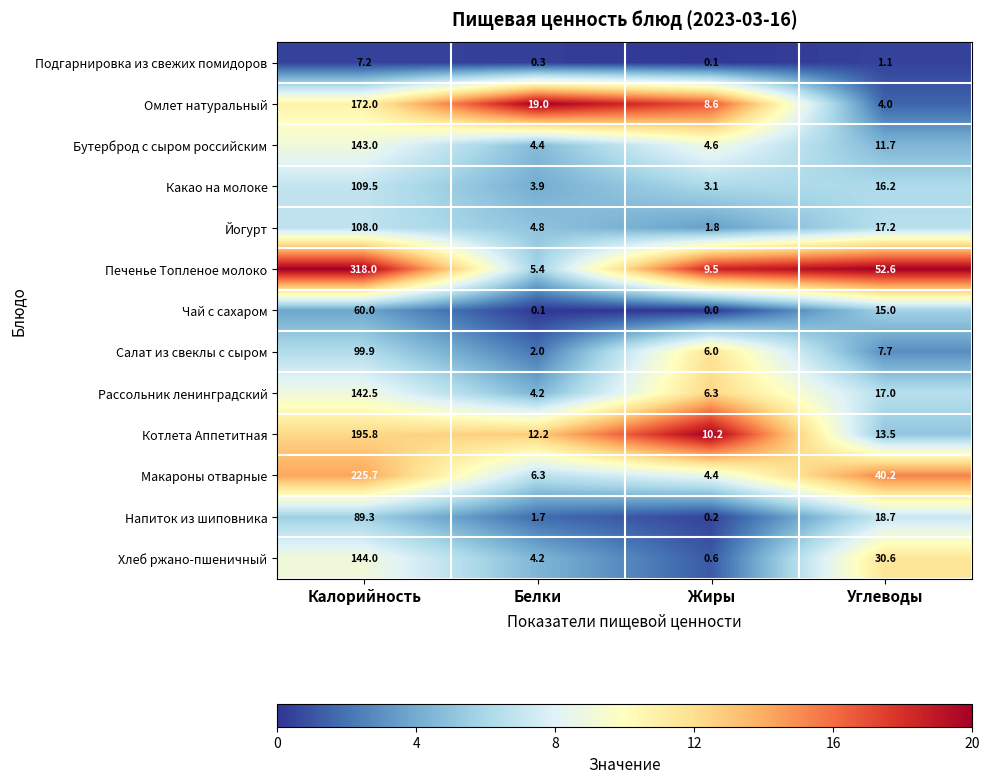

Between Калорийность and Жиры, which series saw the biggest shift?

Печенье Топленое молоко